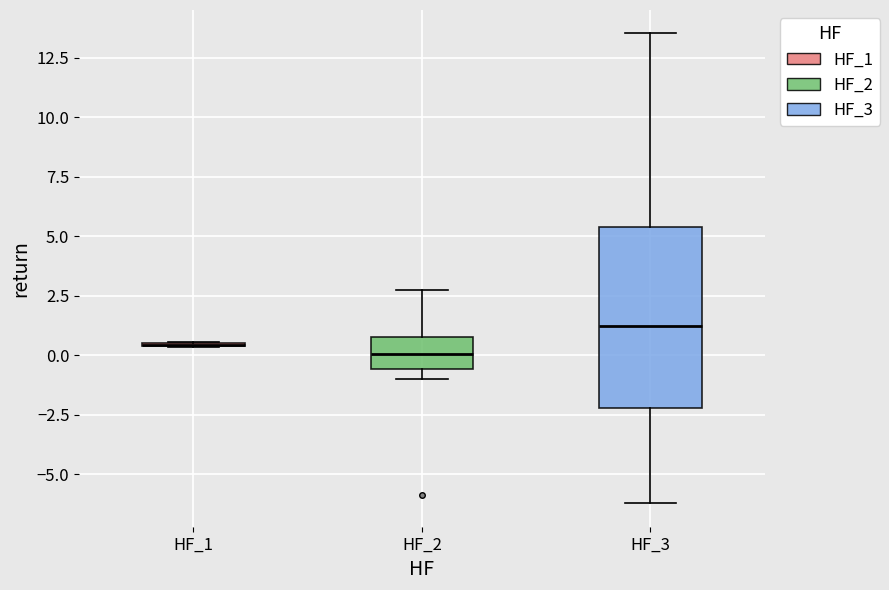

Reading left to right, transcribe this box plot: for each box, give where its median line is, the range the box spans, and where its two whiskers end, as read against the y-axis. The values are not printed on the chart, so give them approximately, as read against the axis.

HF_1: box collapsed to a line at 0.5, whiskers 0.5 to 0.5
HF_2: median 0.0, box -0.5 to 1.0, whiskers -1.0 to 2.5
HF_3: median 1.0, box -2.0 to 5.5, whiskers -6.0 to 13.5